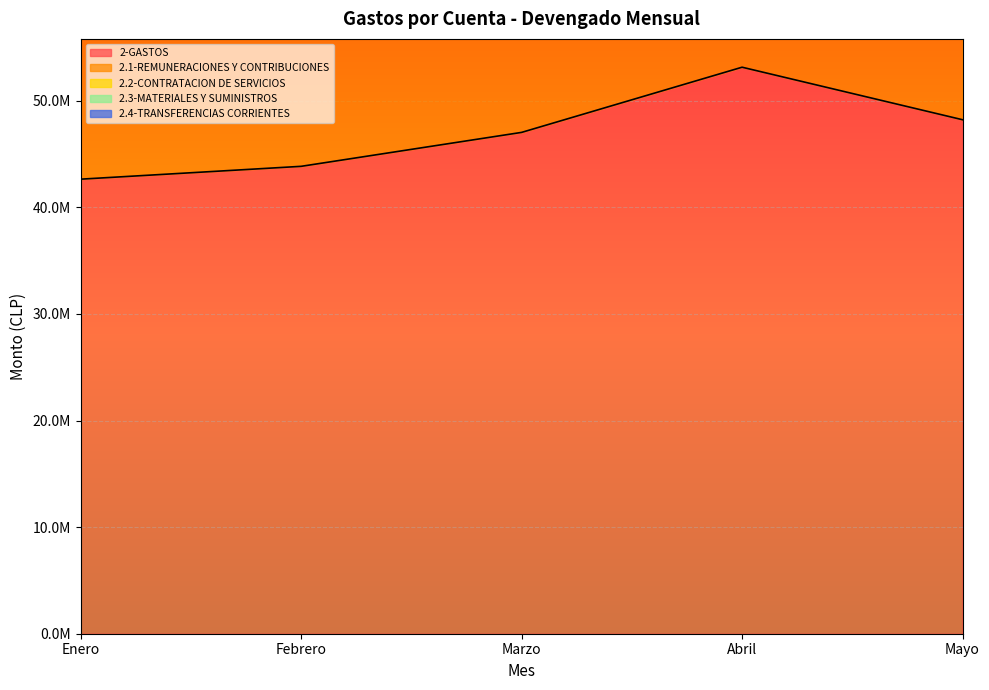

Count the number of data series in this chart.

5